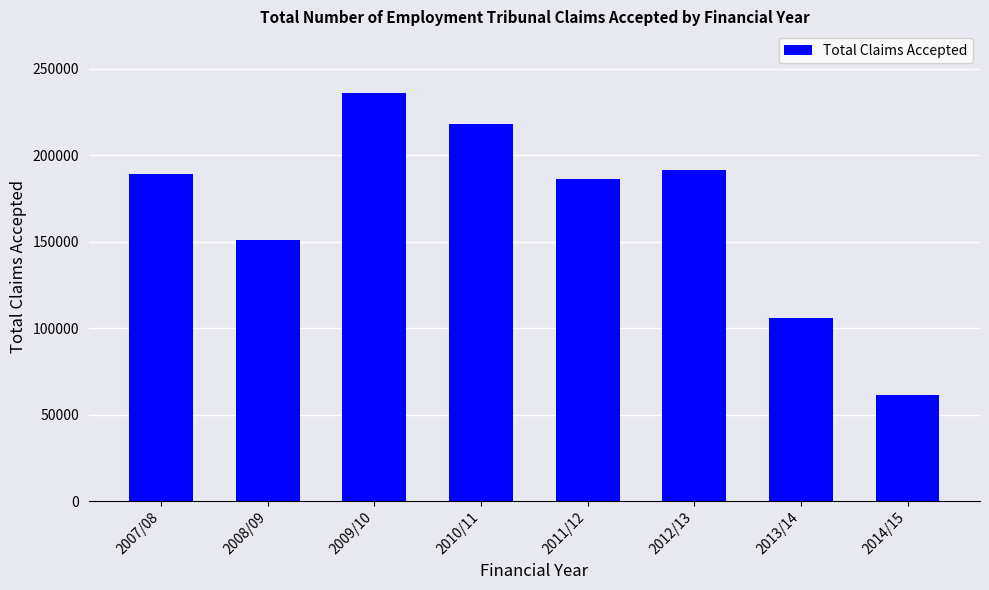

Count the values in the range 151028 to 218096.

5